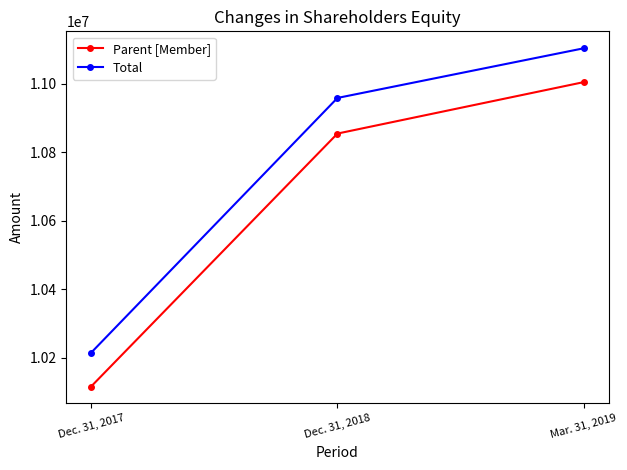

What value does the Total series have at Dec. 31, 2017, to the nearest 50?

10213750